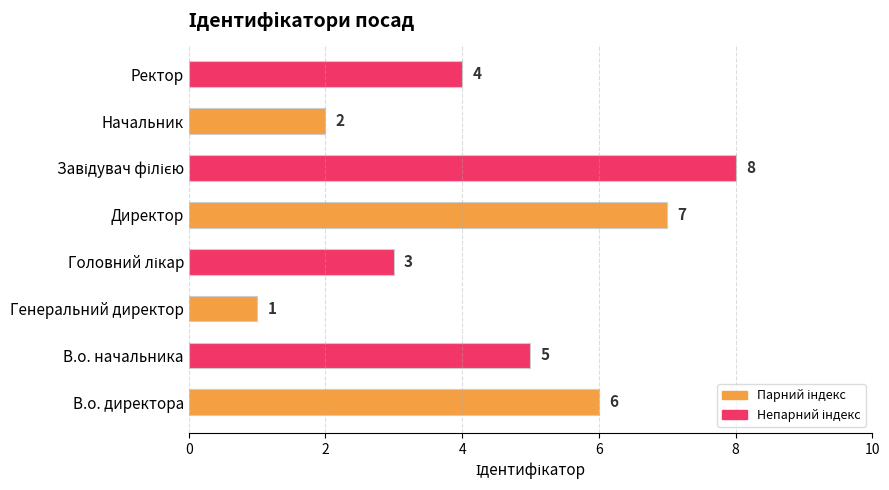

What is the difference between the second highest and minimum values?

6